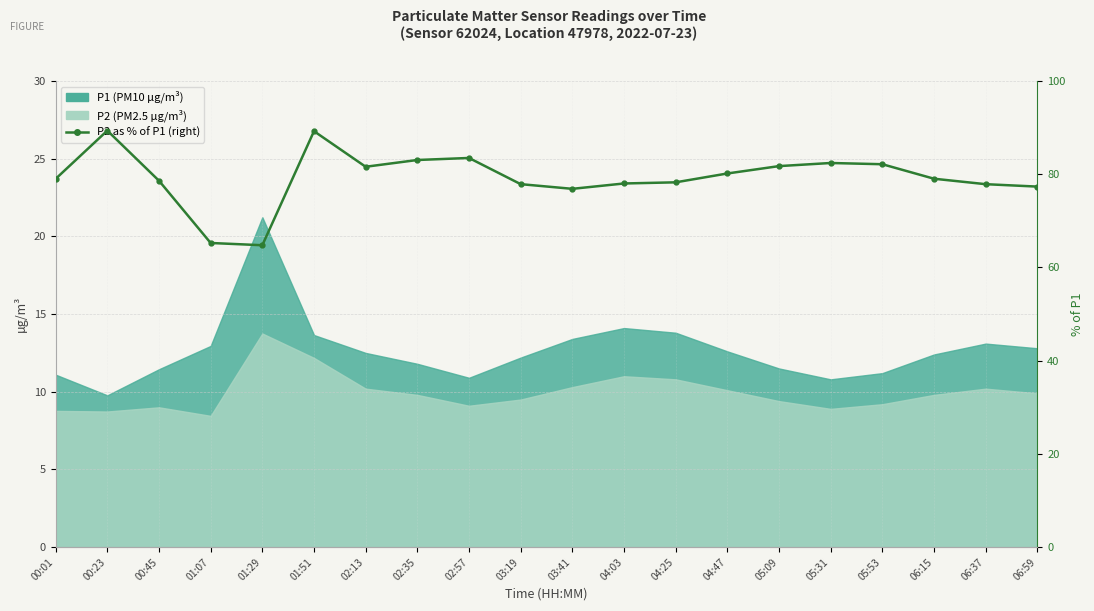

True or false: the data shows 76.9 at 03:41.

True